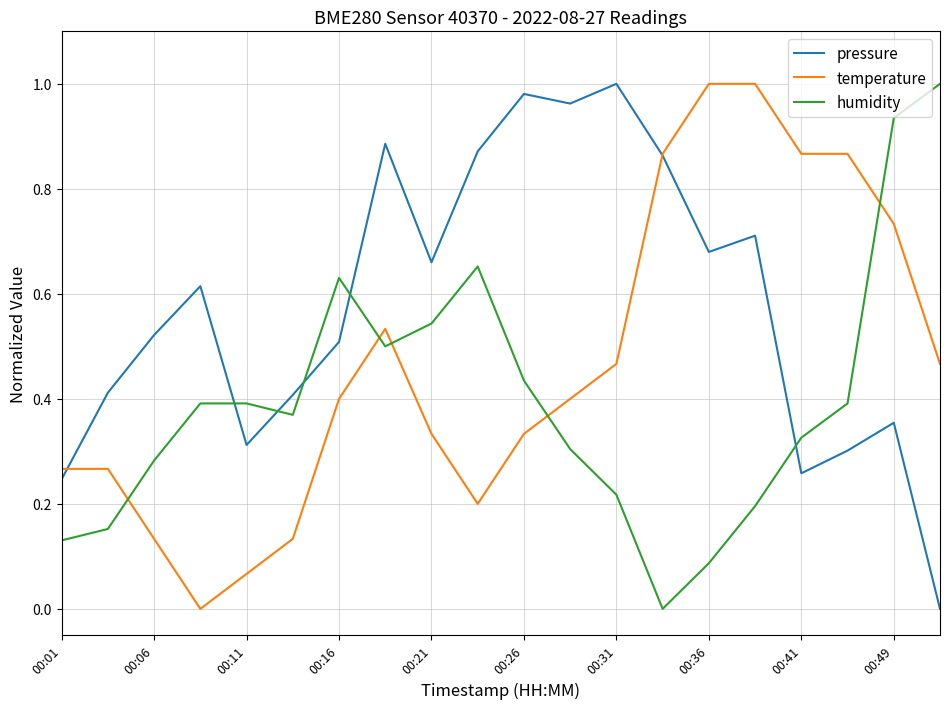

How many categories are shown in the chart?

20